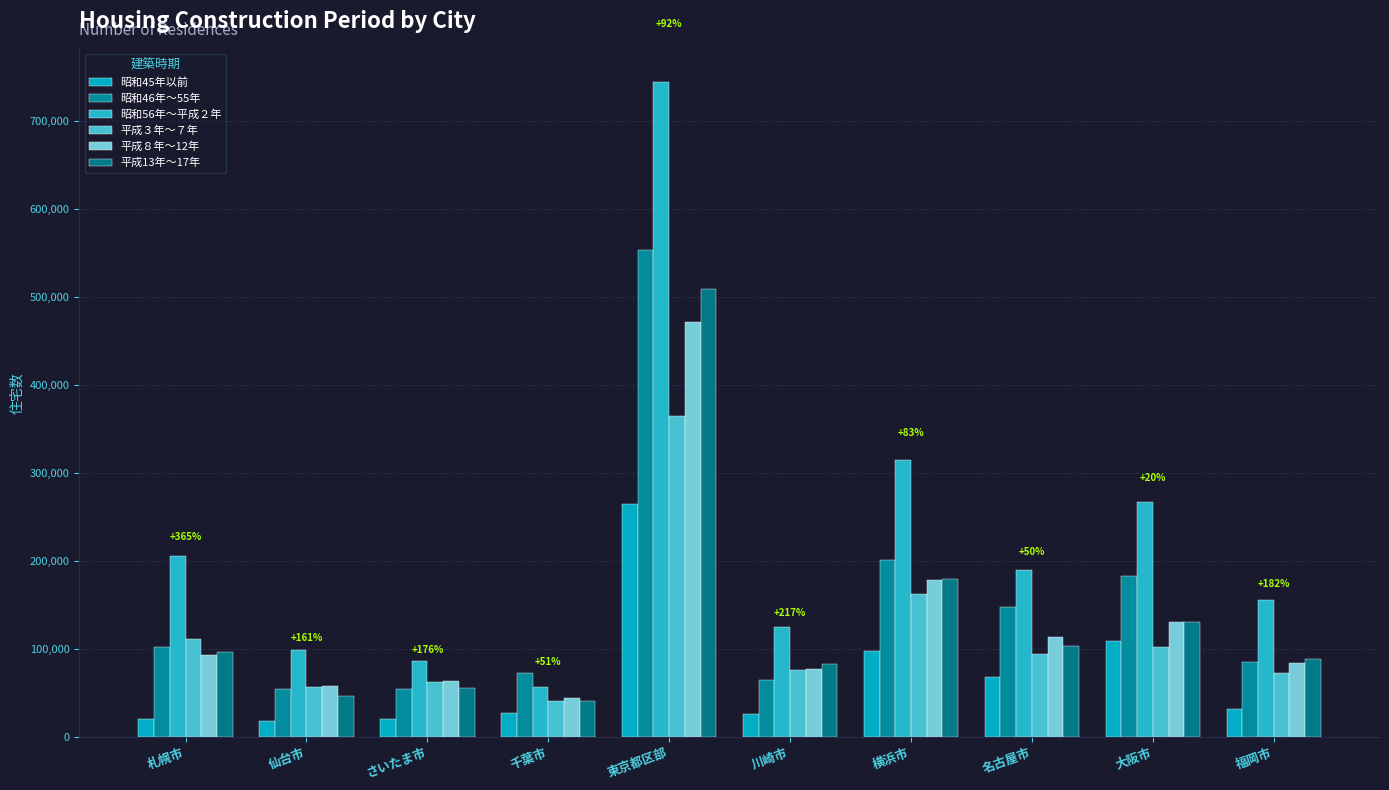

At 札幌市, list the series in order from smallest to largest.

昭和45年以前, 平成８年～12年, 平成13年～17年, 昭和46年～55年, 平成３年～７年, 昭和56年～平成２年